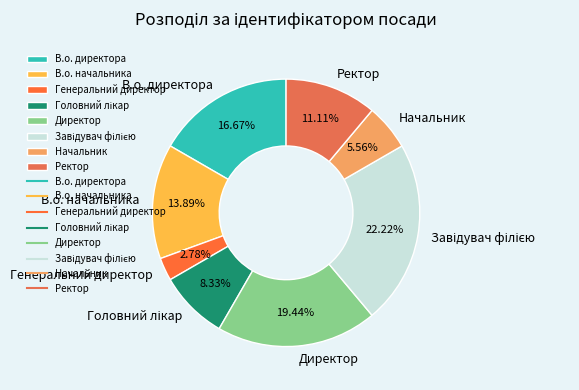

To the nearest percent, what is the difference between the largest and smallest slice percentages?

19%